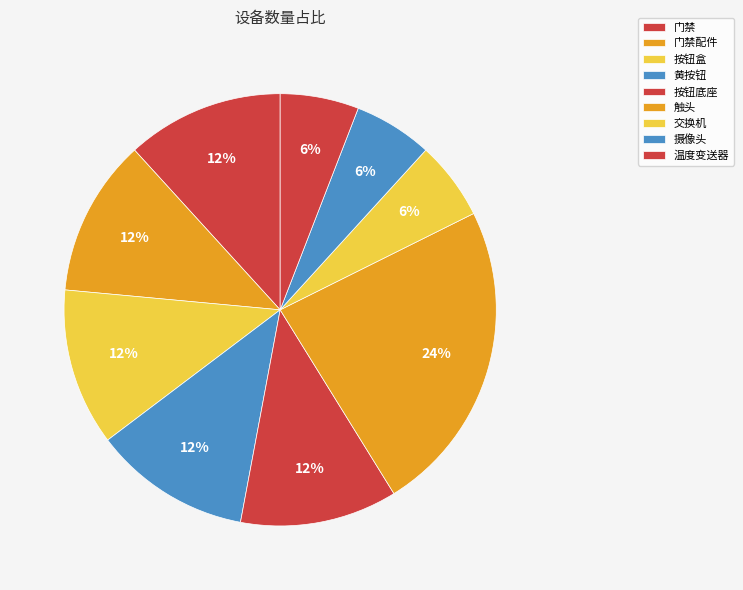

To the nearest percent, what is the difference between the largest and smallest slice percentages?

18%